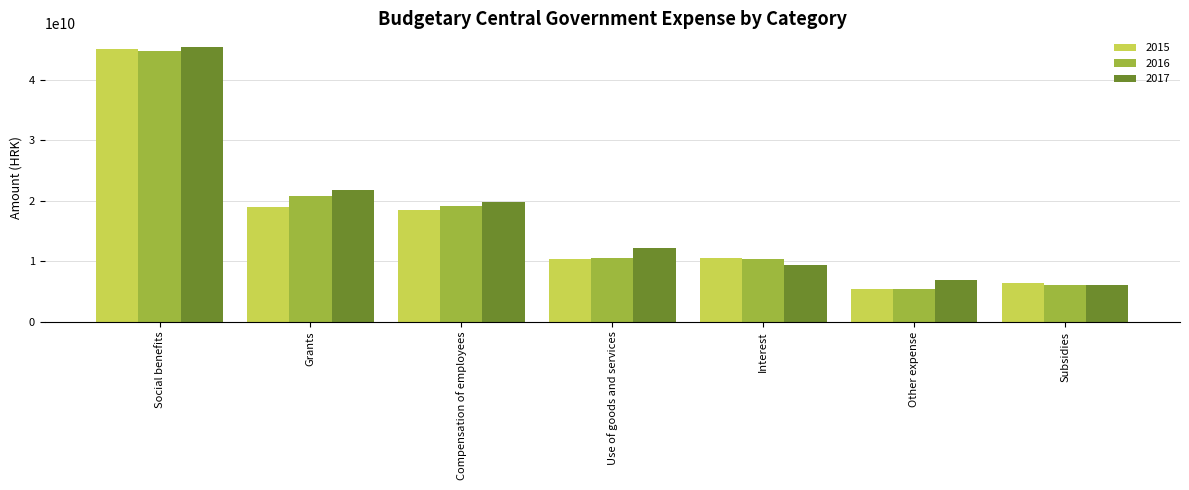

Which label corresponds to the largest value in the chart?

Social benefits